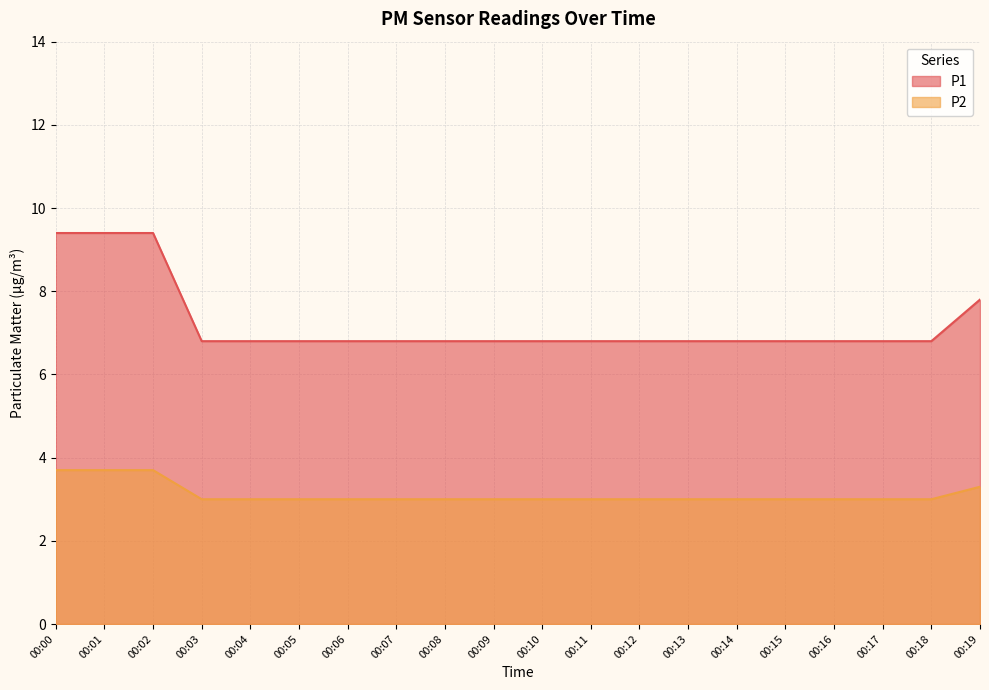

True or false: P2 has more than 1 interior local peaks.

False